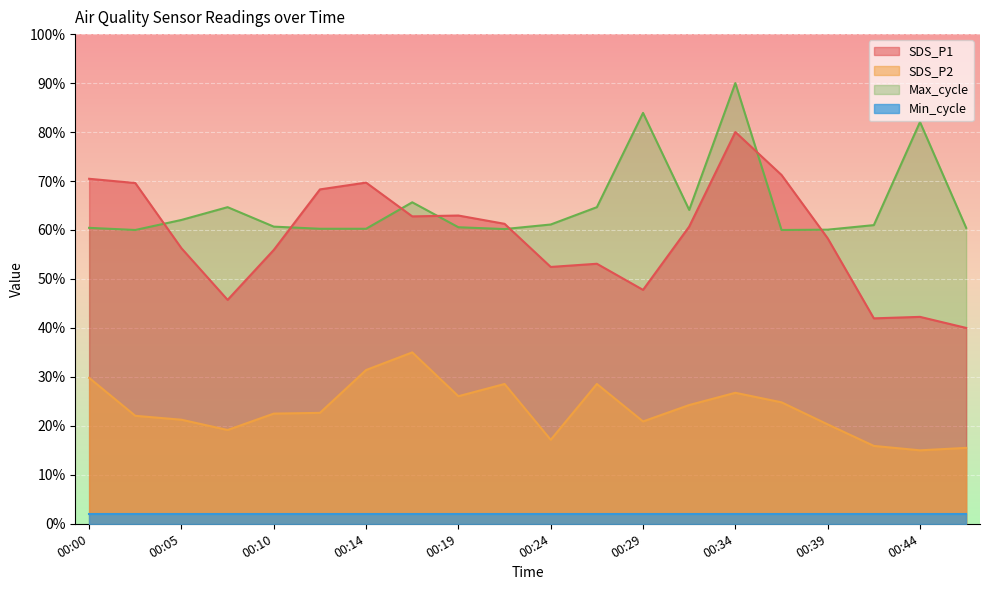

Where is the first local minimum for Max_cycle?

00:02